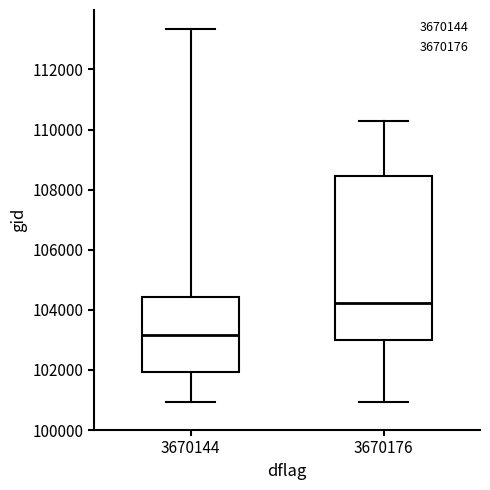

Where does the lower whisker of the box at x = 3670176 end on the y-axis? The values are not printed on the chart, so give them approximately, as read against the axis.

101000